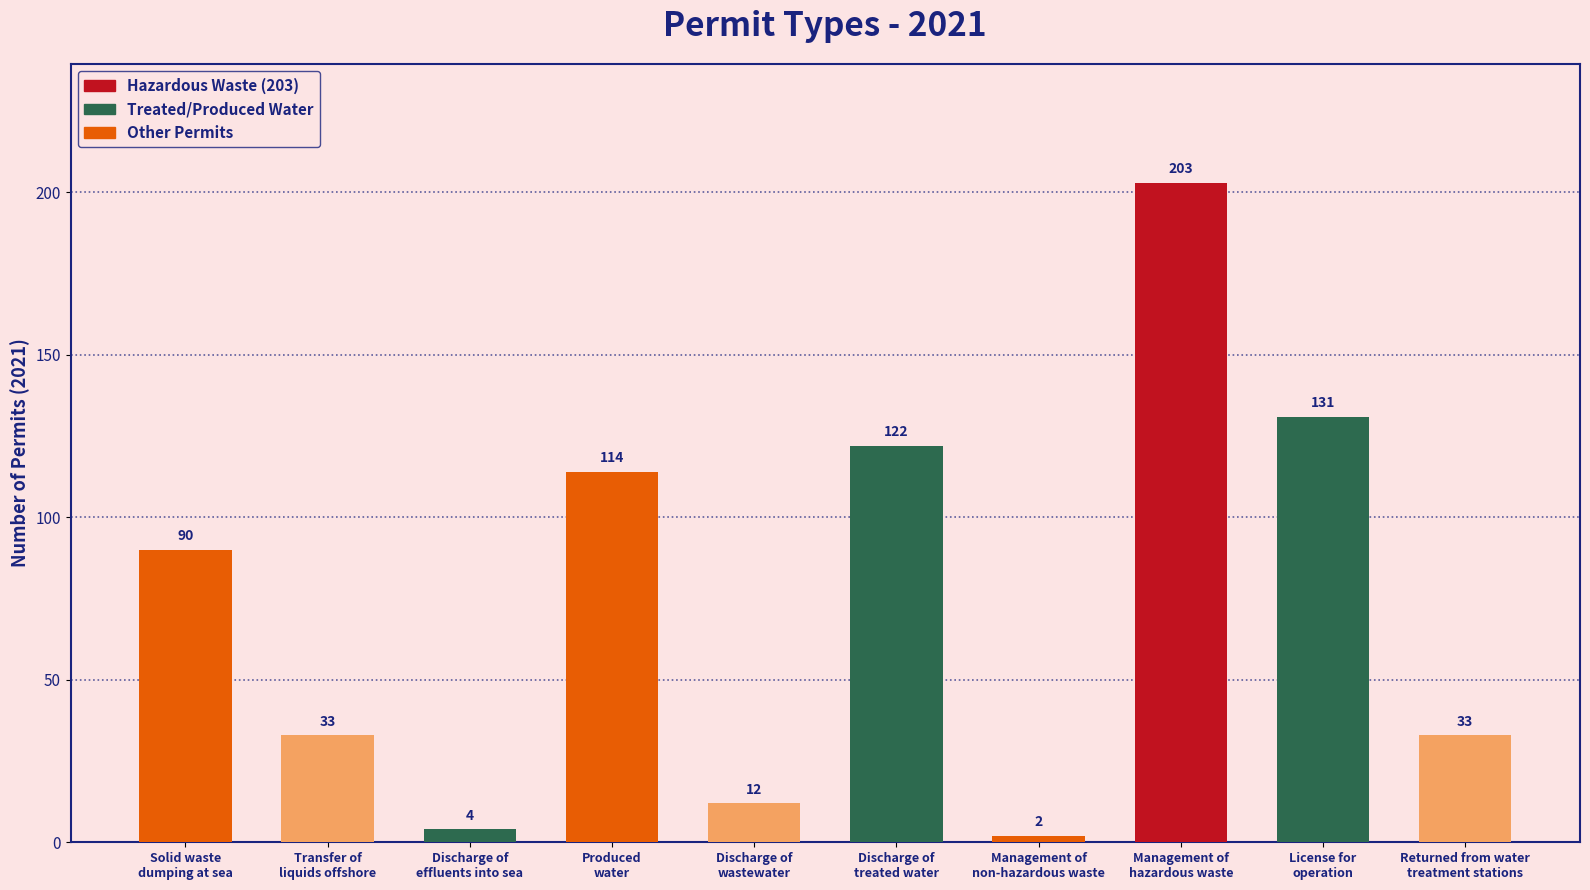

Is it true that the value at Solid waste
dumping at sea is 90?

True